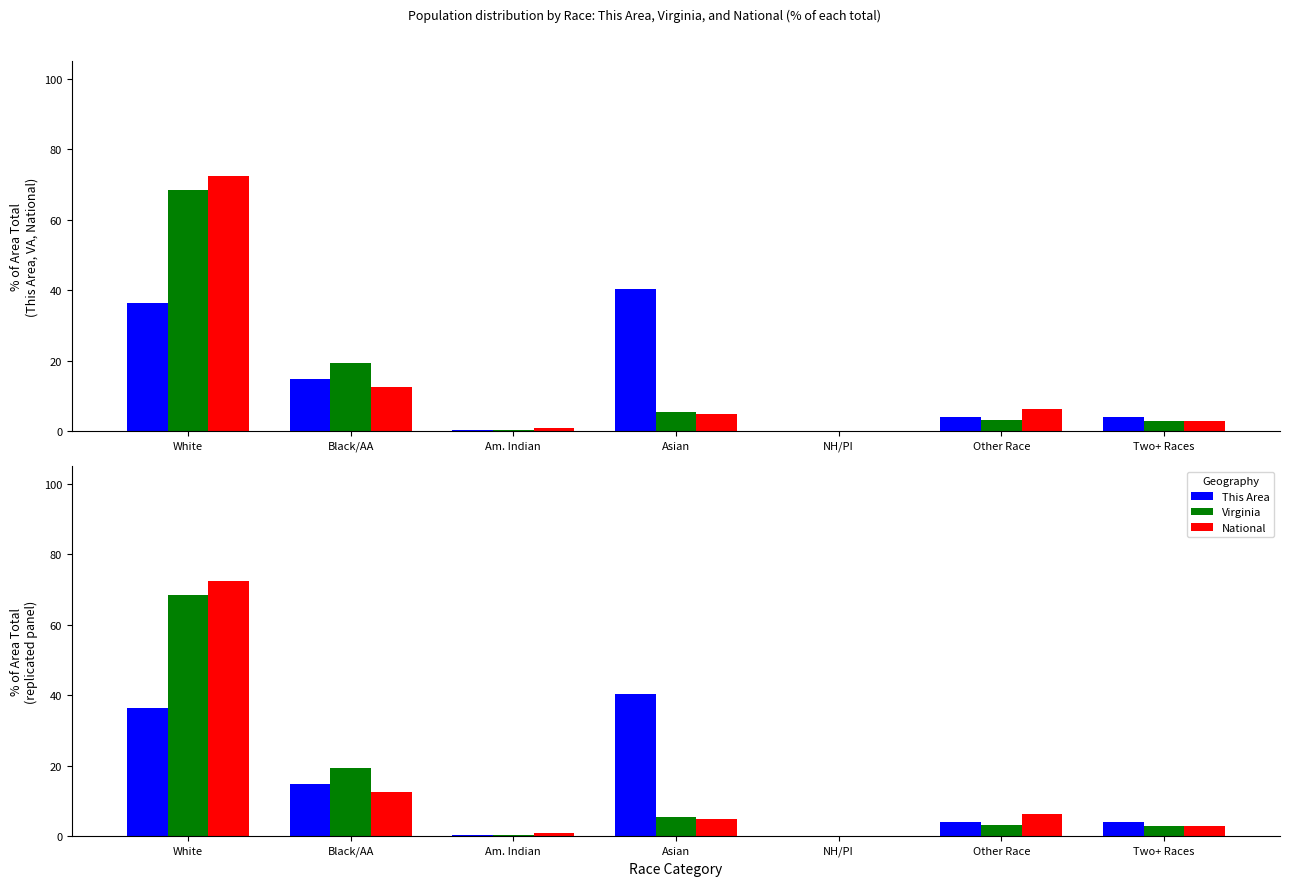

What is the spread (max minus min) of values at Am. Indian?

0.7